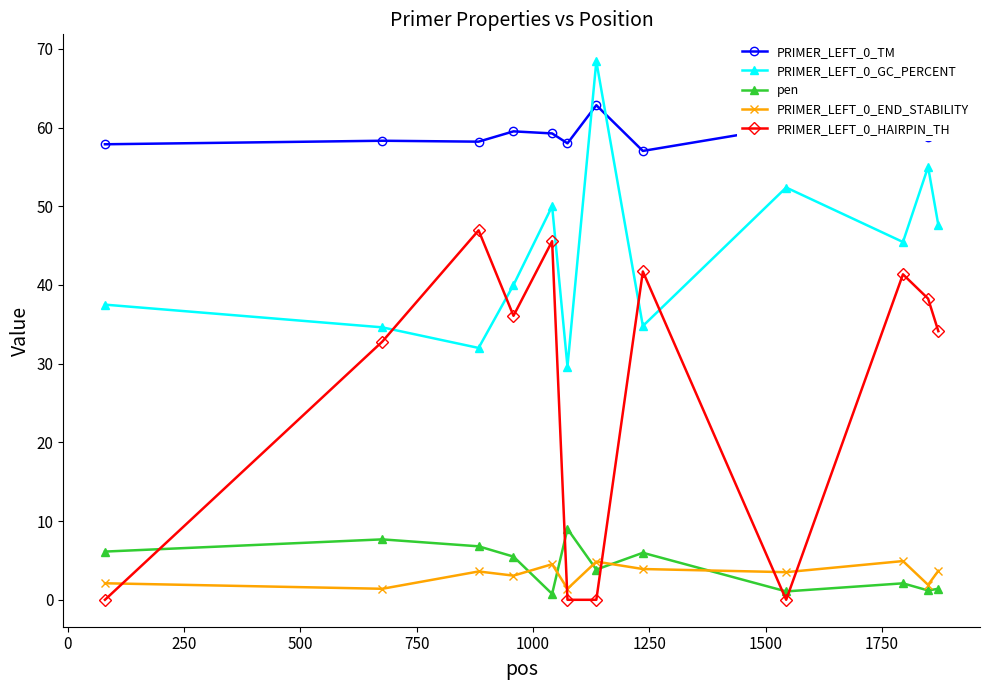

What is the value of the pen point at the 3rd from the left?

6.8